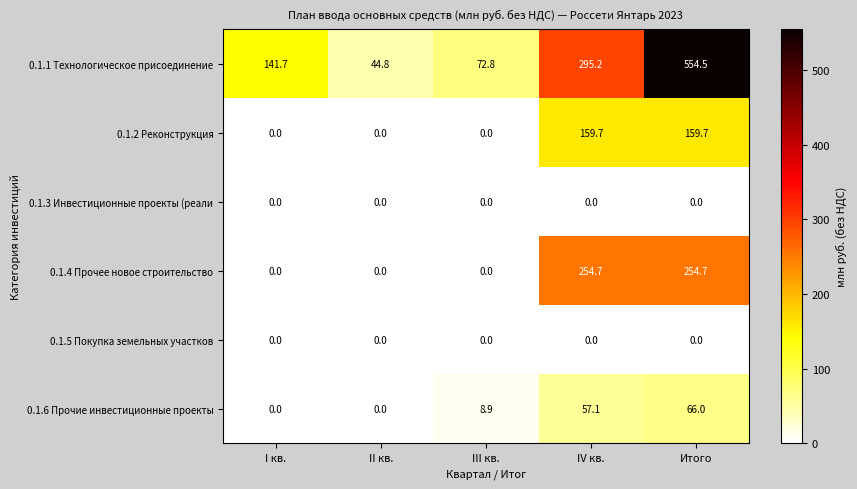

True or false: 0.1.3 Инвестиционные проекты (реали has a value of 0.0 at Итого.

True